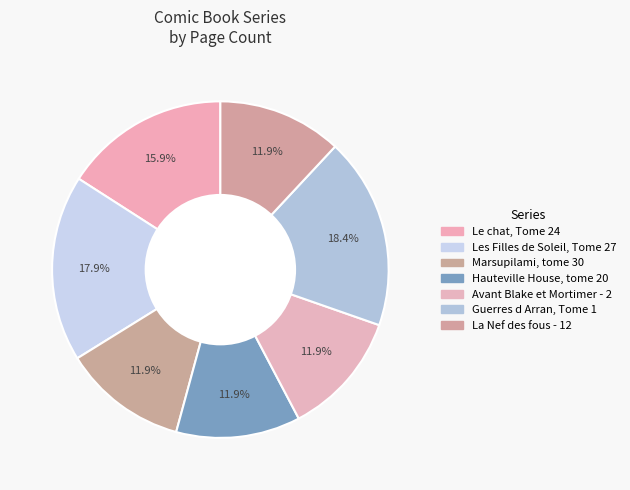

What portion of the pie excludes Les Filles de Soleil, Tome 27?

82.1%